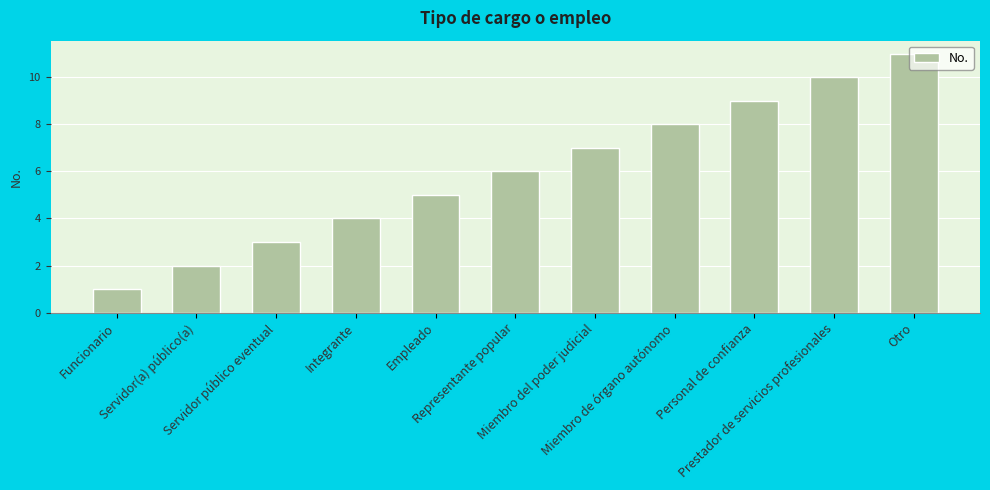

Where is the data nearest to the value 6?

Representante popular